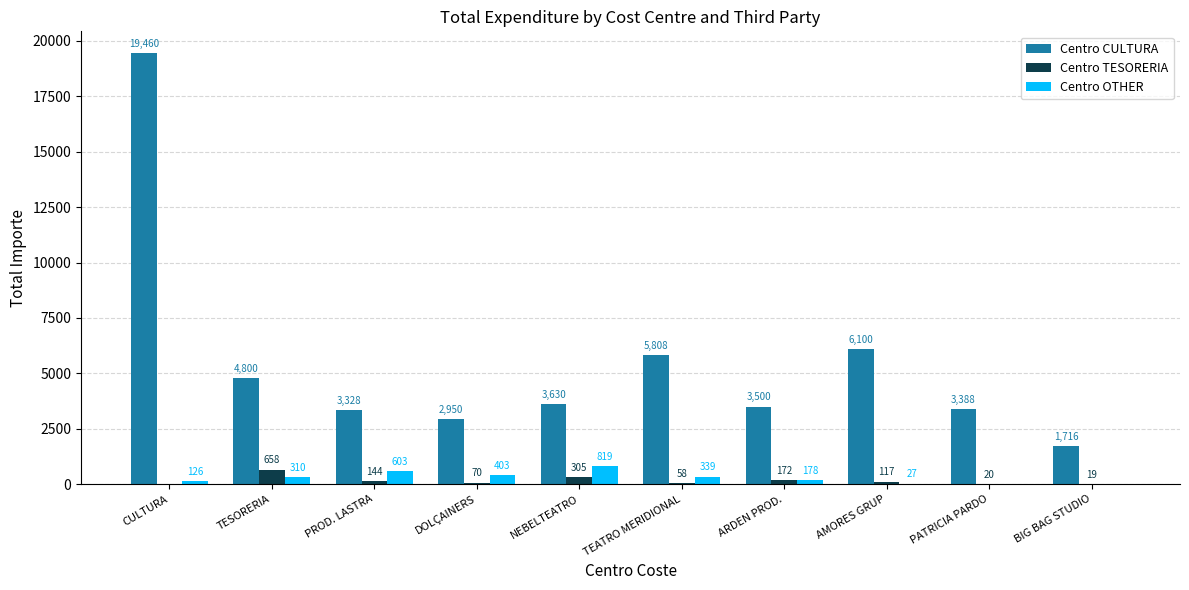

Which series has the largest range (max minus min)?

Centro CULTURA